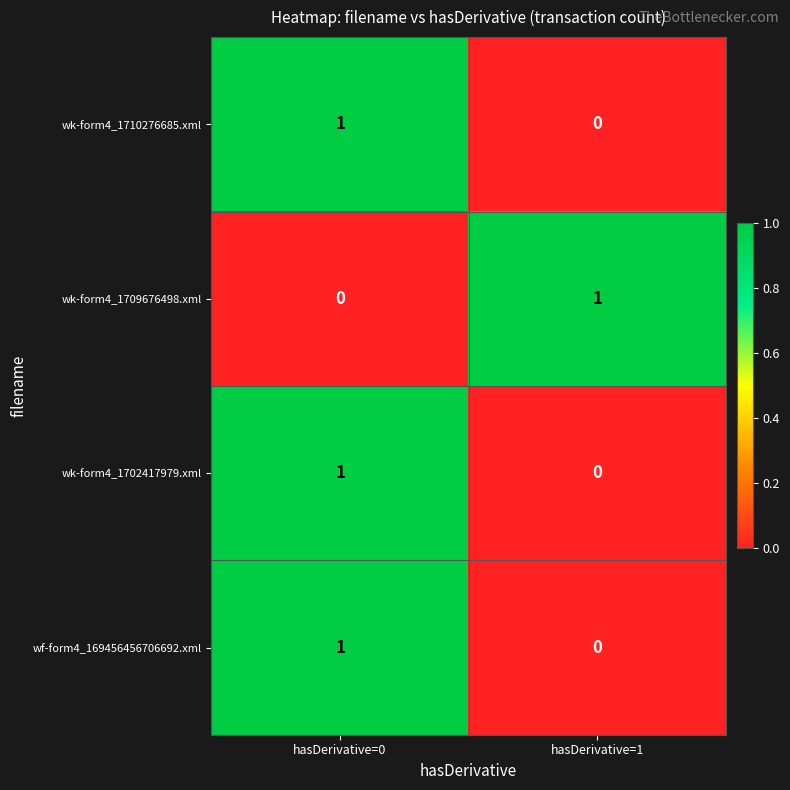

Reading right to left, transcribe all the data shown in this chart.

wk-form4_1710276685.xml: 0	1
wk-form4_1709676498.xml: 1	0
wk-form4_1702417979.xml: 0	1
wf-form4_169456456706692.xml: 0	1